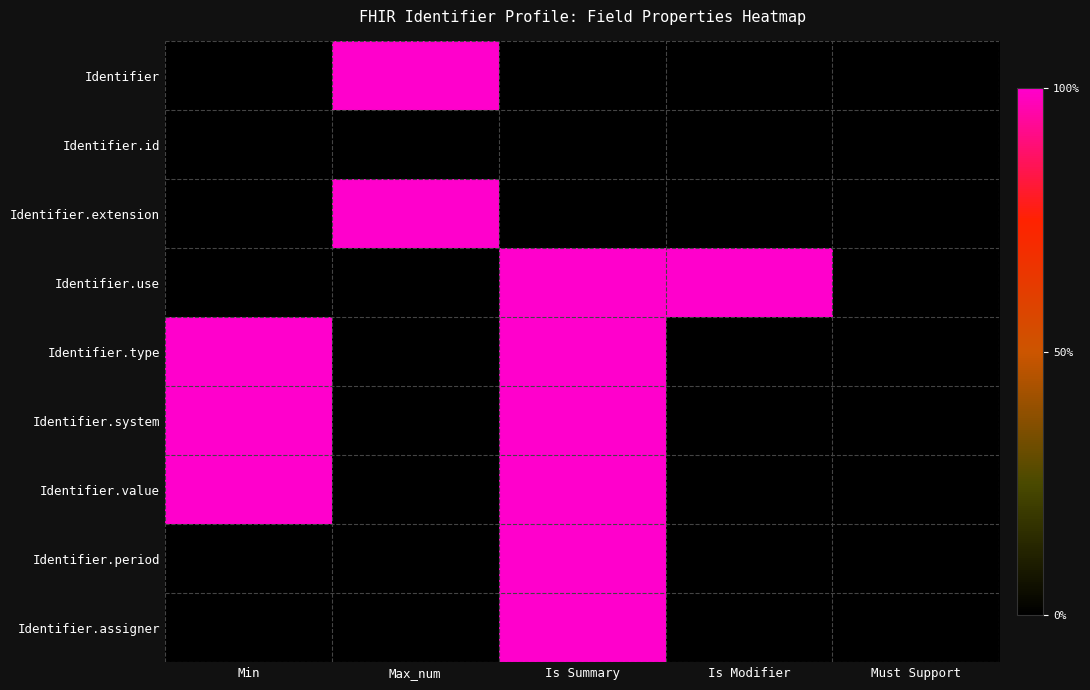

Reading left to right, what are all the values shown in this chart?

Identifier: Min=0	Max_num=1	Is Summary=0	Is Modifier=0	Must Support=0
Identifier.id: Min=0	Max_num=0	Is Summary=0	Is Modifier=0	Must Support=0
Identifier.extension: Min=0	Max_num=1	Is Summary=0	Is Modifier=0	Must Support=0
Identifier.use: Min=0	Max_num=0	Is Summary=1	Is Modifier=1	Must Support=0
Identifier.type: Min=1	Max_num=0	Is Summary=1	Is Modifier=0	Must Support=0
Identifier.system: Min=1	Max_num=0	Is Summary=1	Is Modifier=0	Must Support=0
Identifier.value: Min=1	Max_num=0	Is Summary=1	Is Modifier=0	Must Support=0
Identifier.period: Min=0	Max_num=0	Is Summary=1	Is Modifier=0	Must Support=0
Identifier.assigner: Min=0	Max_num=0	Is Summary=1	Is Modifier=0	Must Support=0